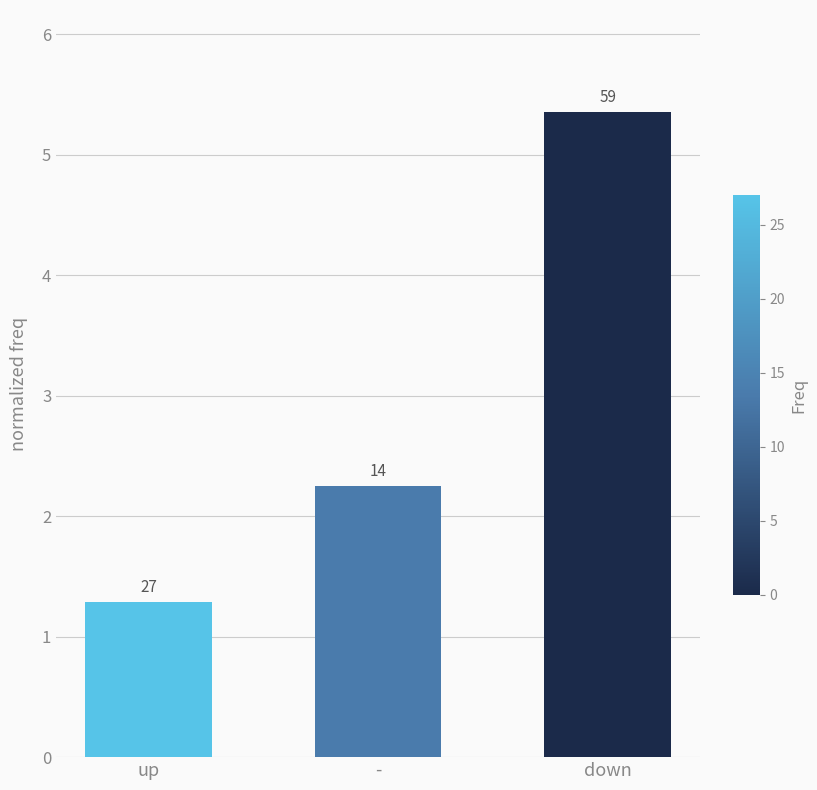

Reading left to right, what are all the values shown in this chart?

up=1.3	-=2.2	down=5.3